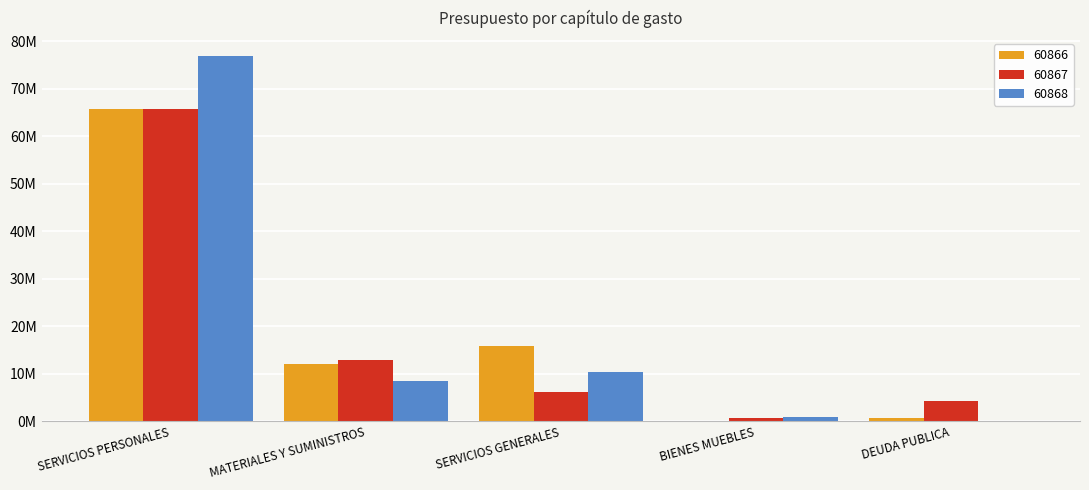

What are all the series names shown in the legend?

60866, 60867, 60868